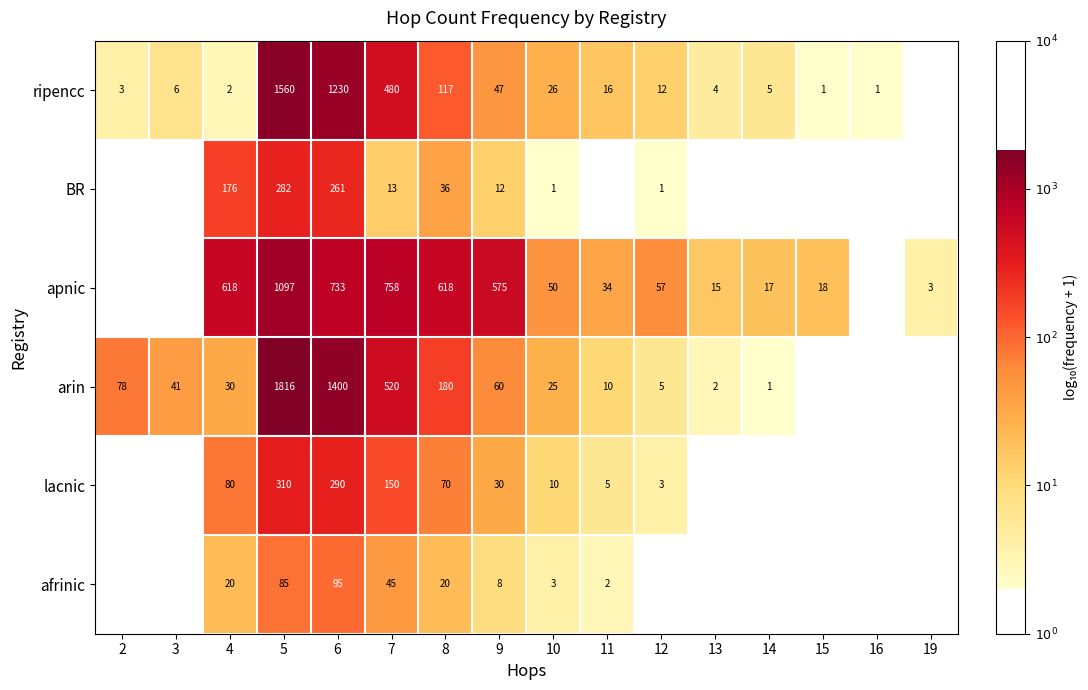

The arin series shows 0.5 at 11. True or false?

False